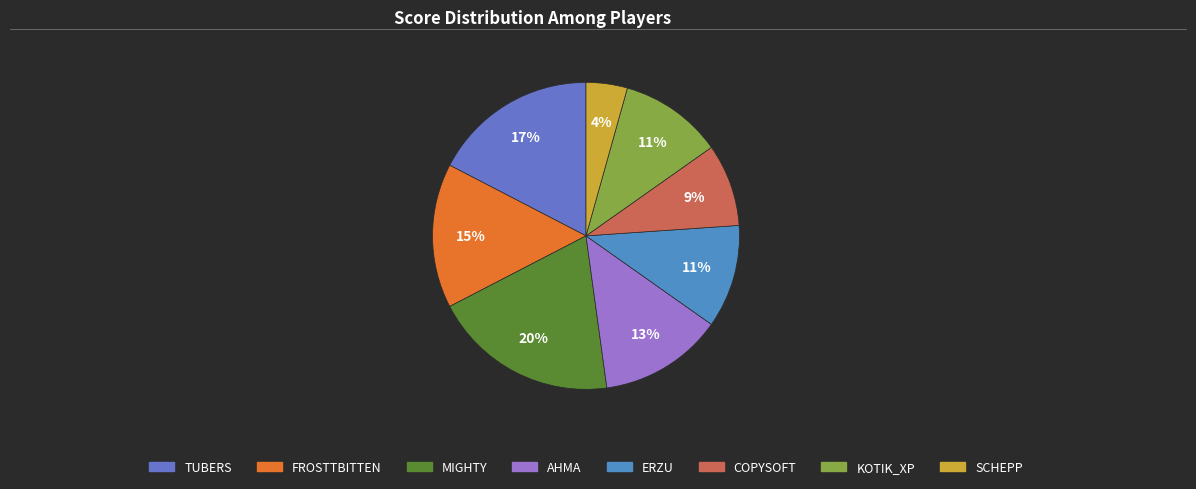

Count the number of slices in the pie.

8